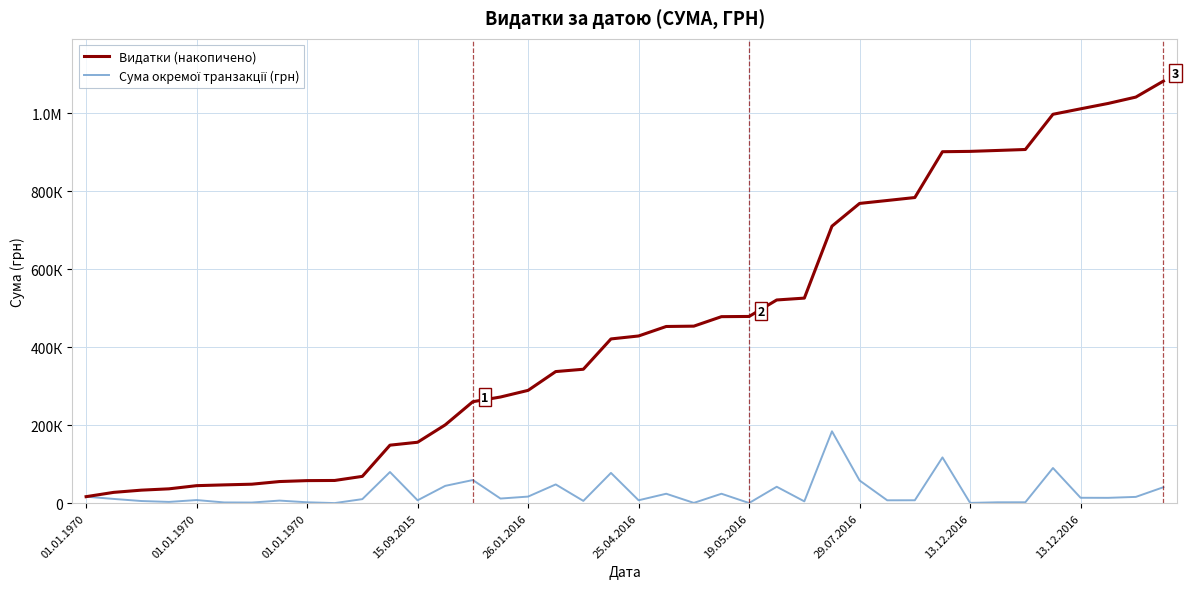

Is this an area chart (filled region under the line)?

No